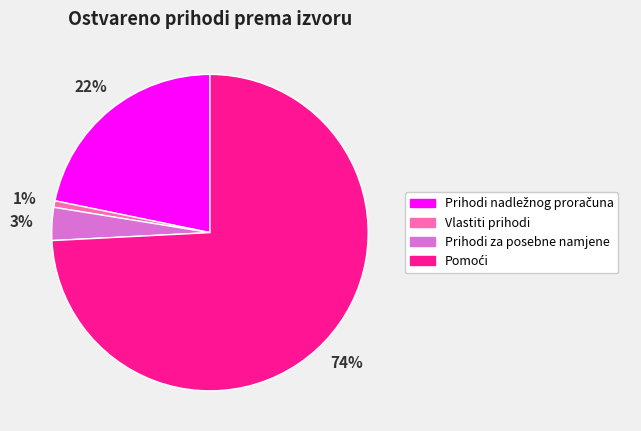

To the nearest percent, what is the combined percentage of Prihodi za posebne namjene and Vlastiti prihodi?

4%